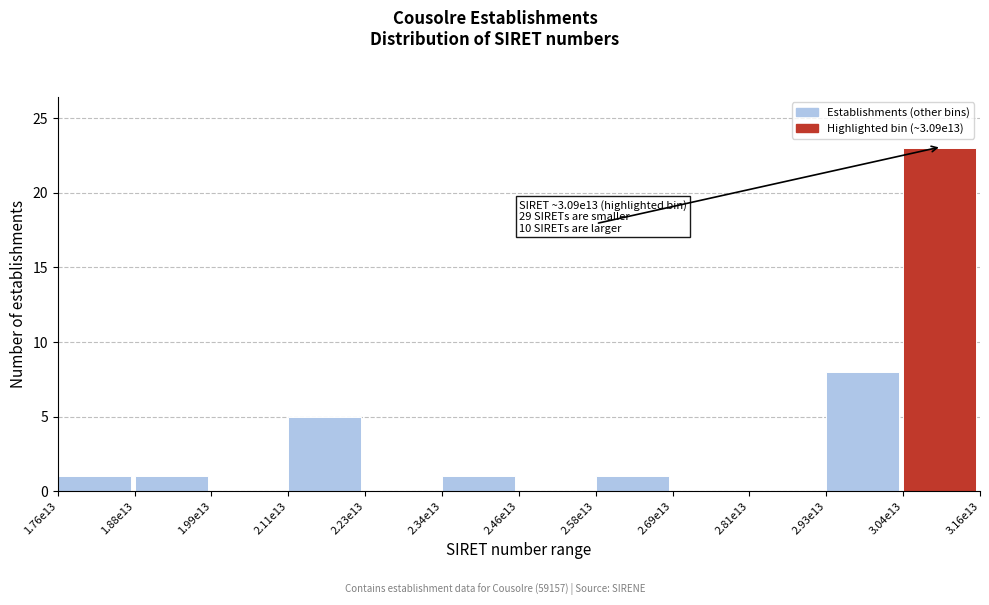

Reading right to left, what are all the values shown in this chart?

3.04e13=23	2.93e13=8	2.81e13=0	2.69e13=0	2.58e13=1	2.46e13=0	2.34e13=1	2.23e13=0	2.11e13=5	1.99e13=0	1.88e13=1	1.76e13=1